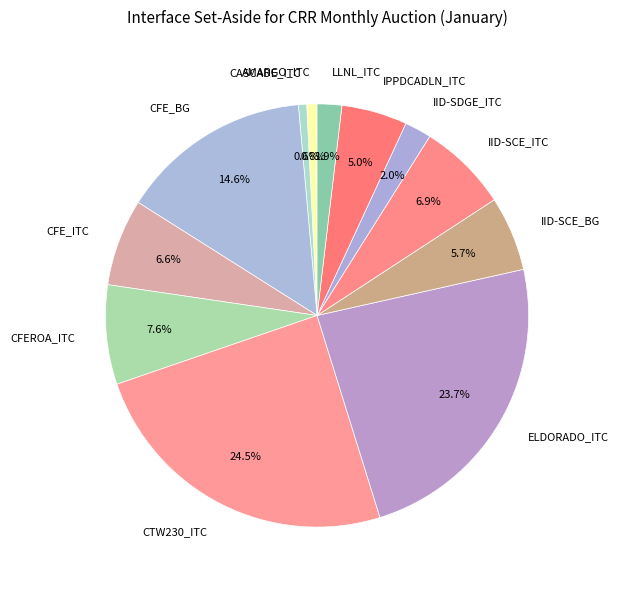

Which slice is the largest?

CTW230_ITC